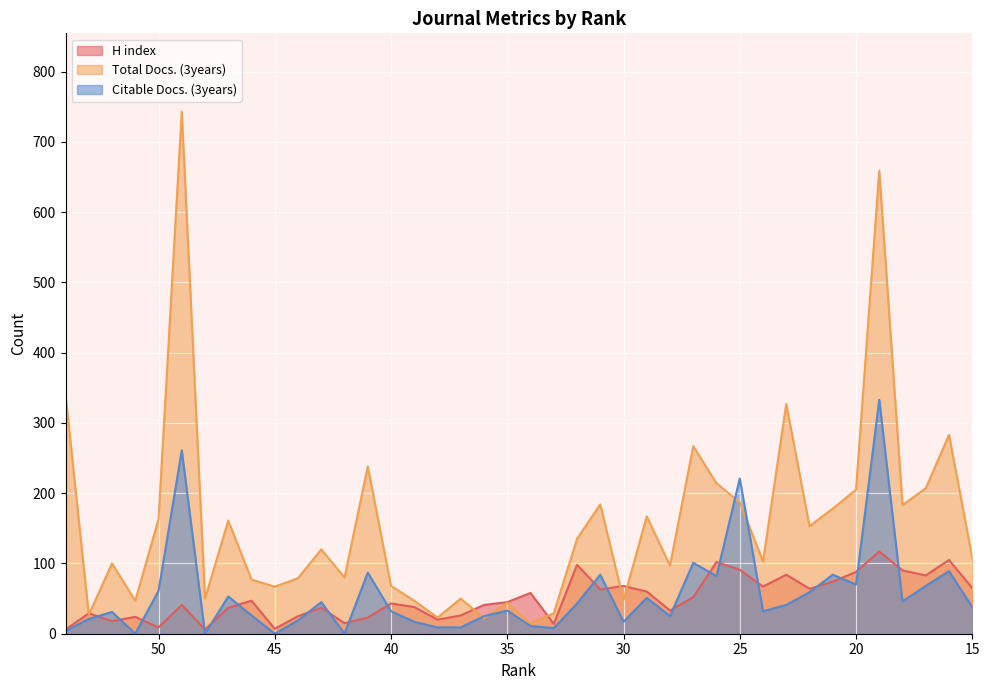

What is the highest value of the H index series?

117